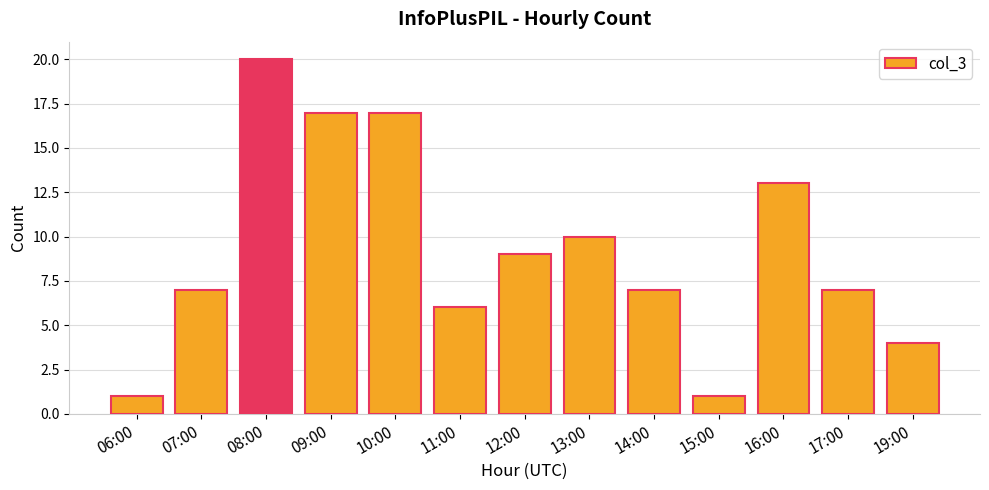

What is the maximum value shown in the chart?

20